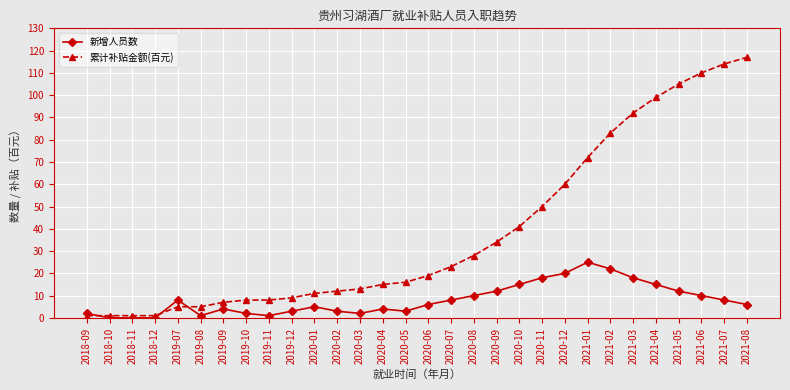

How many distinct data groups are displayed?

2